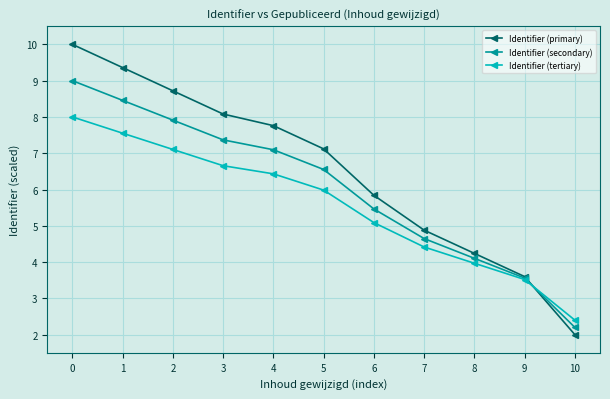

Rank the series by their maximum value, from lowest to highest.

Identifier (tertiary), Identifier (secondary), Identifier (primary)